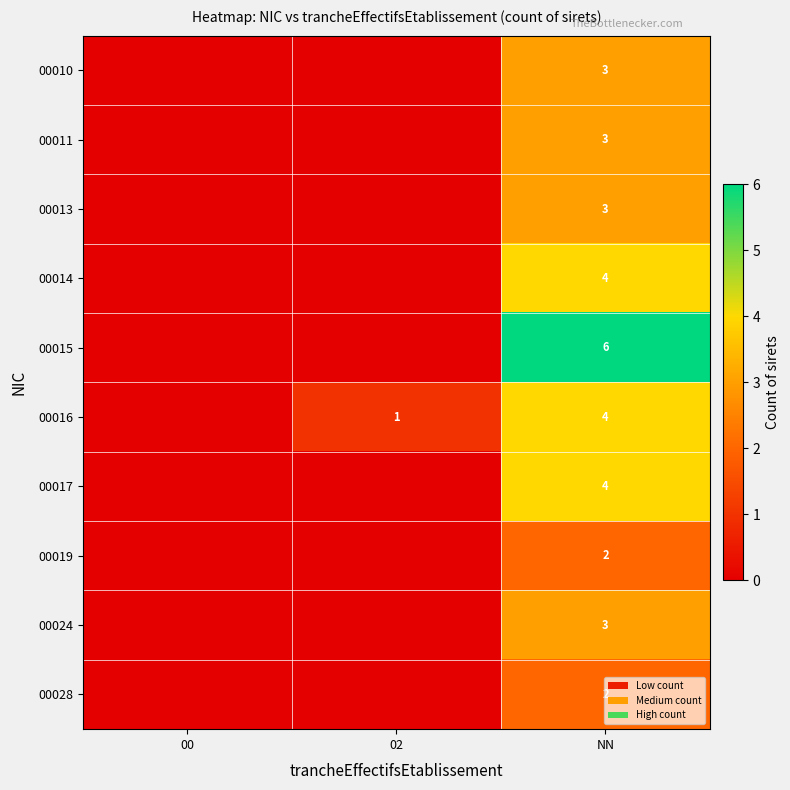

True or false: 00011 has a value of 1 at NN.

False